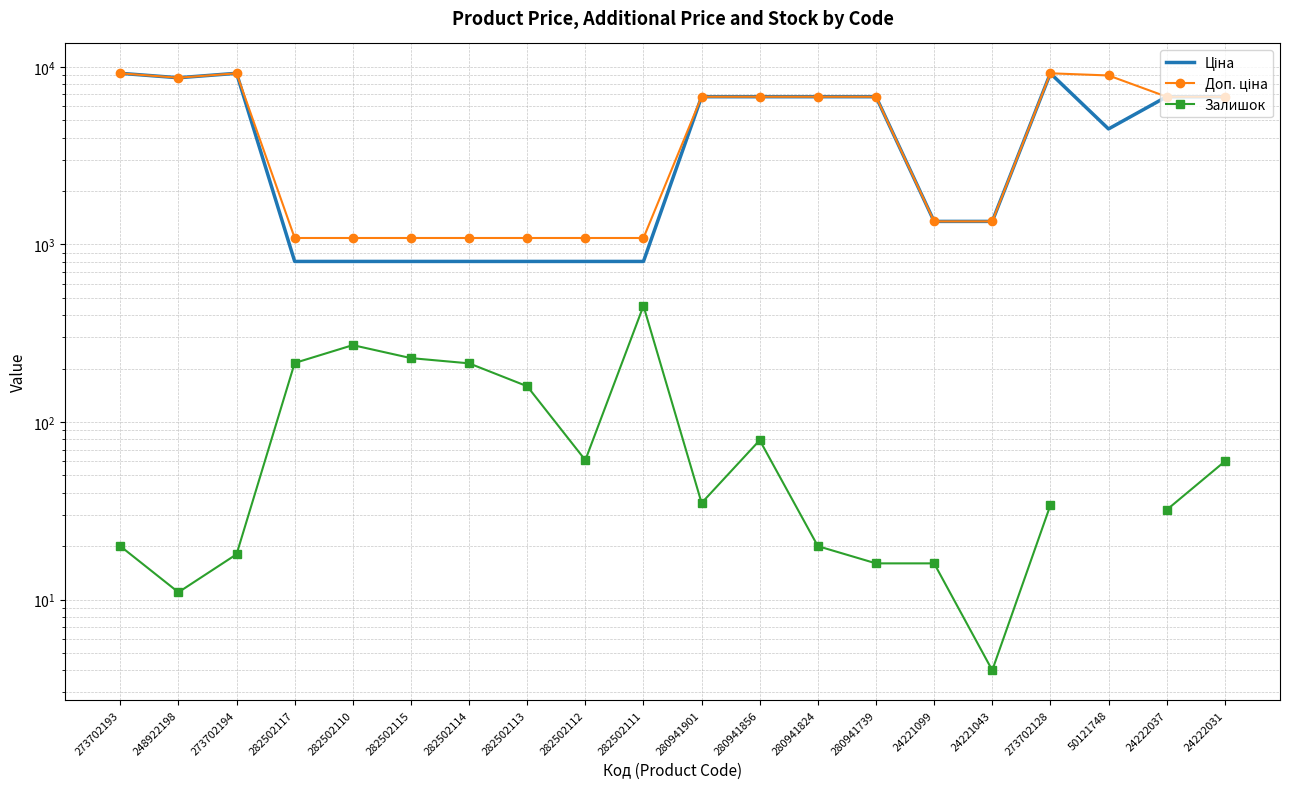

What position from the left is 248922198?

2